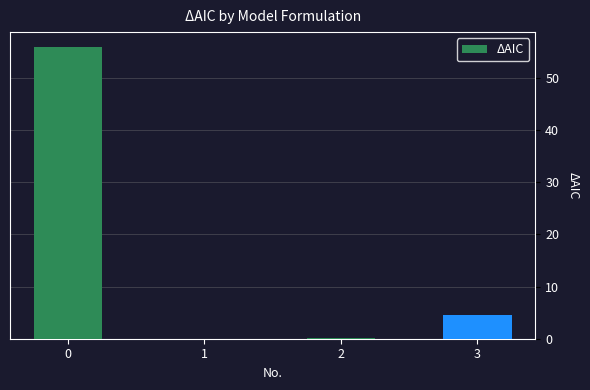

Are the bars grouped side by side (vs. stacked)?

No